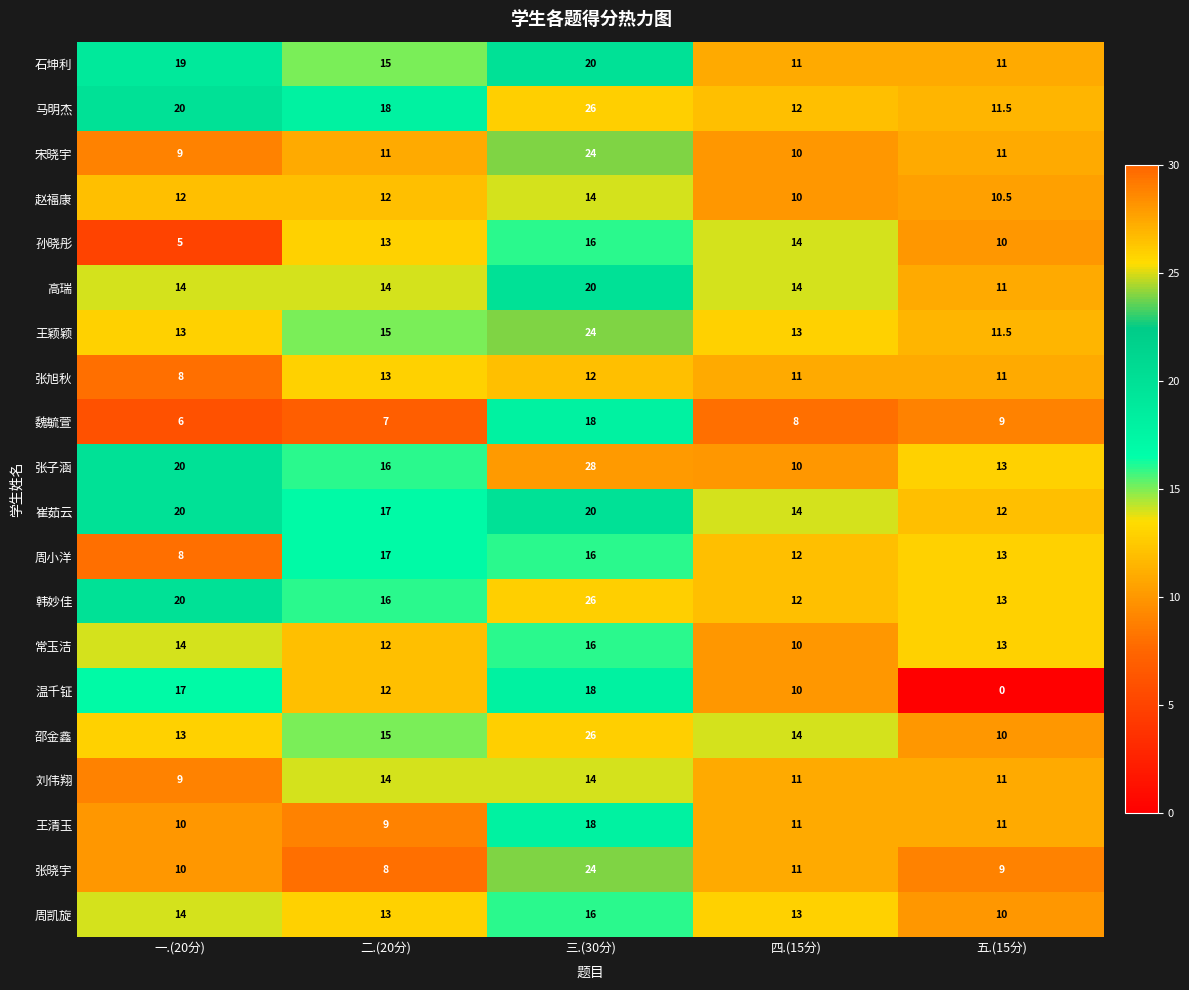

List the labels in order of 张子涵 value, largest first.

三.(30分), 一.(20分), 二.(20分), 五.(15分), 四.(15分)